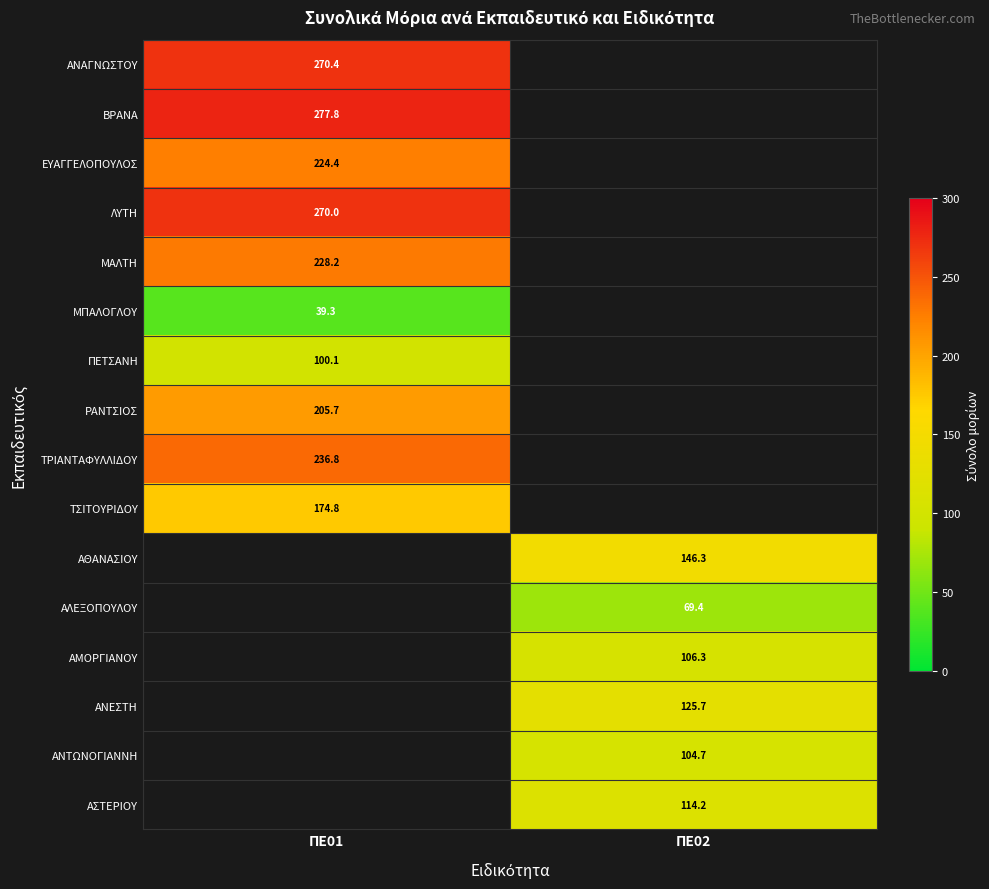

Count the number of categories in the chart.

2